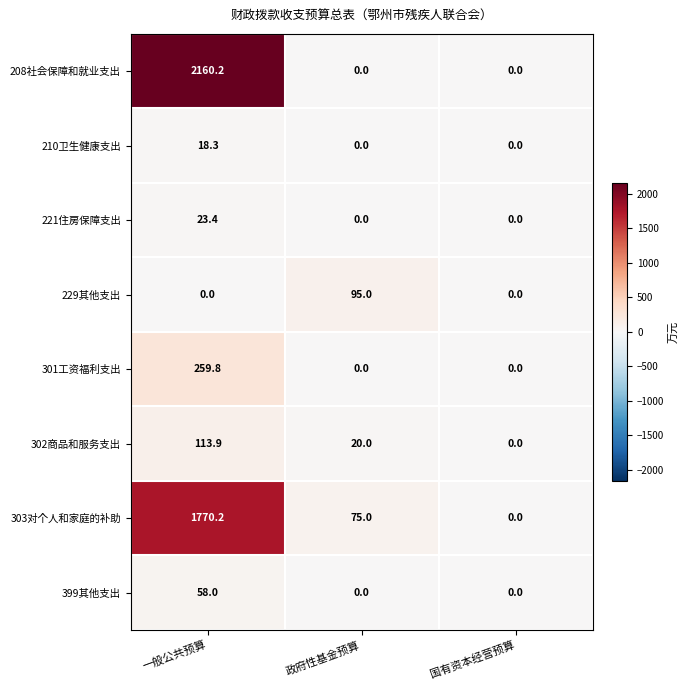

How many positive values does the 221住房保障支出 series have?

1